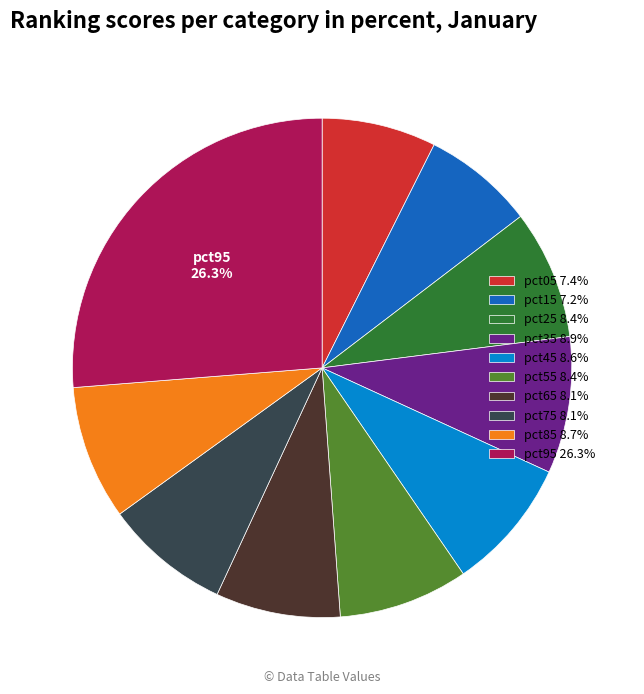

Is there a majority slice in this chart?

No